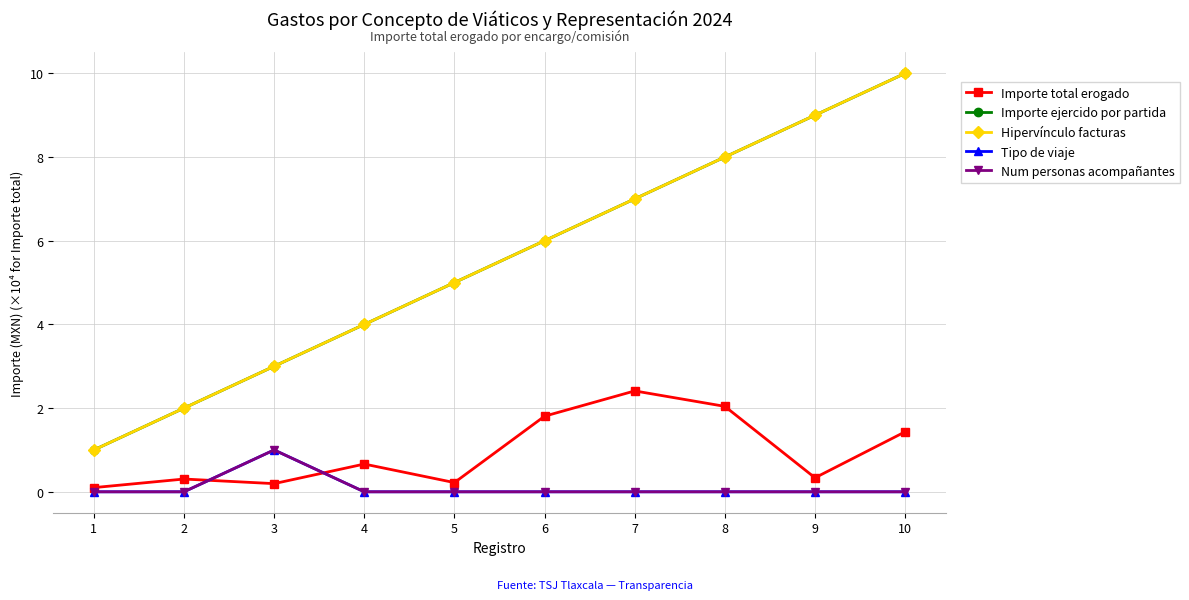

Reading left to right, list all the values displayed in this chart.

Importe total erogado: 1=0.1	2=0.3	3=0.2	4=0.7	5=0.2	6=1.8	7=2.4	8=2.0	9=0.3	10=1.4
Importe ejercido por partida: 1=1.0	2=2.0	3=3.0	4=4.0	5=5.0	6=6.0	7=7.0	8=8.0	9=9.0	10=10.0
Hipervínculo facturas: 1=1.0	2=2.0	3=3.0	4=4.0	5=5.0	6=6.0	7=7.0	8=8.0	9=9.0	10=10.0
Tipo de viaje: 1=0.0	2=0.0	3=1.0	4=0.0	5=0.0	6=0.0	7=0.0	8=0.0	9=0.0	10=0.0
Num personas acompañantes: 1=0.0	2=0.0	3=1.0	4=0.0	5=0.0	6=0.0	7=0.0	8=0.0	9=0.0	10=0.0